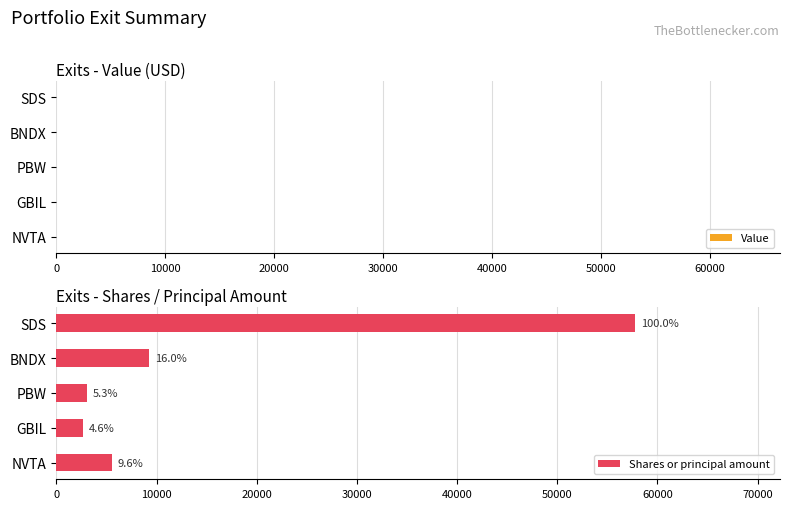

What are all the series names shown in the legend?

Value, Shares or principal amount